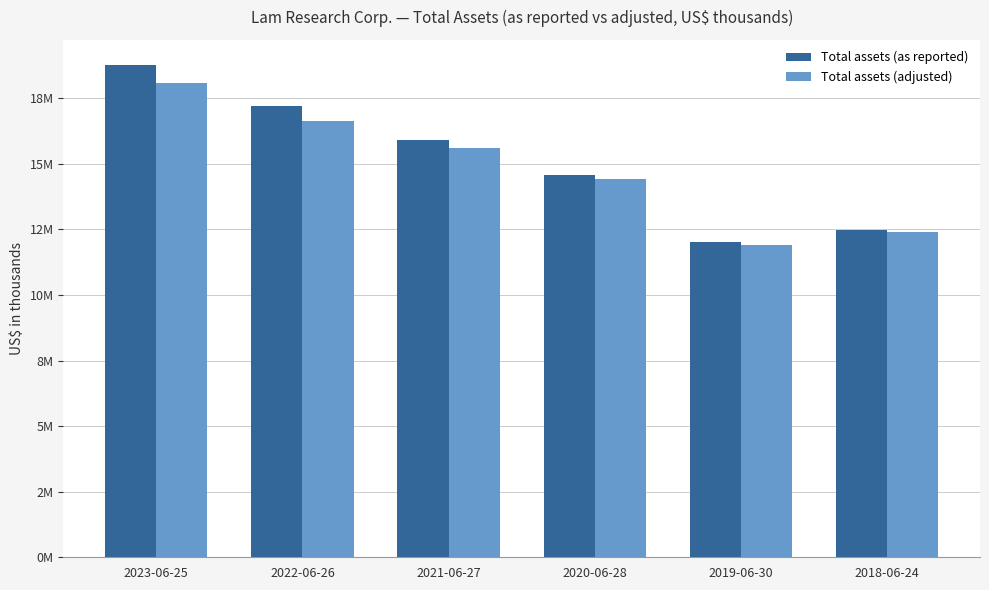

Does the chart contain stacked bars?

No